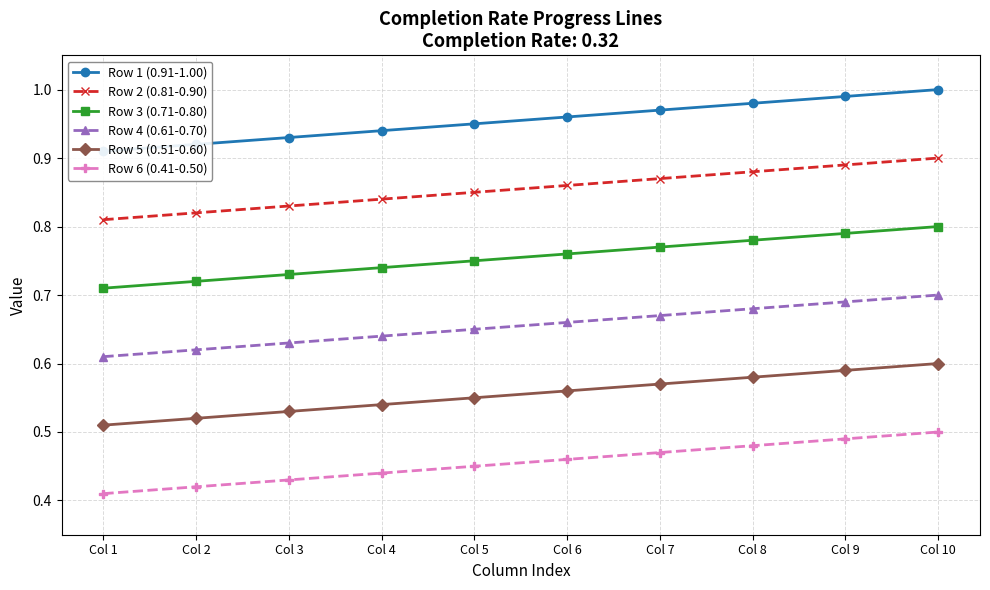

Which series has the widest spread of values?

Row 3 (0.71-0.80)